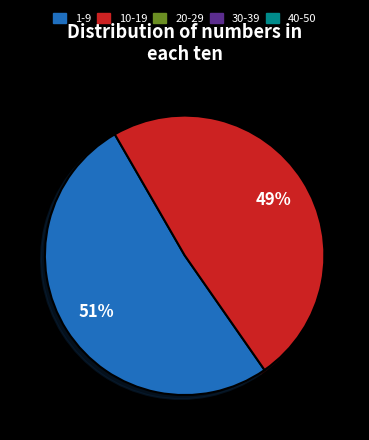

Is there any slice that represents more than half of the pie?

Yes